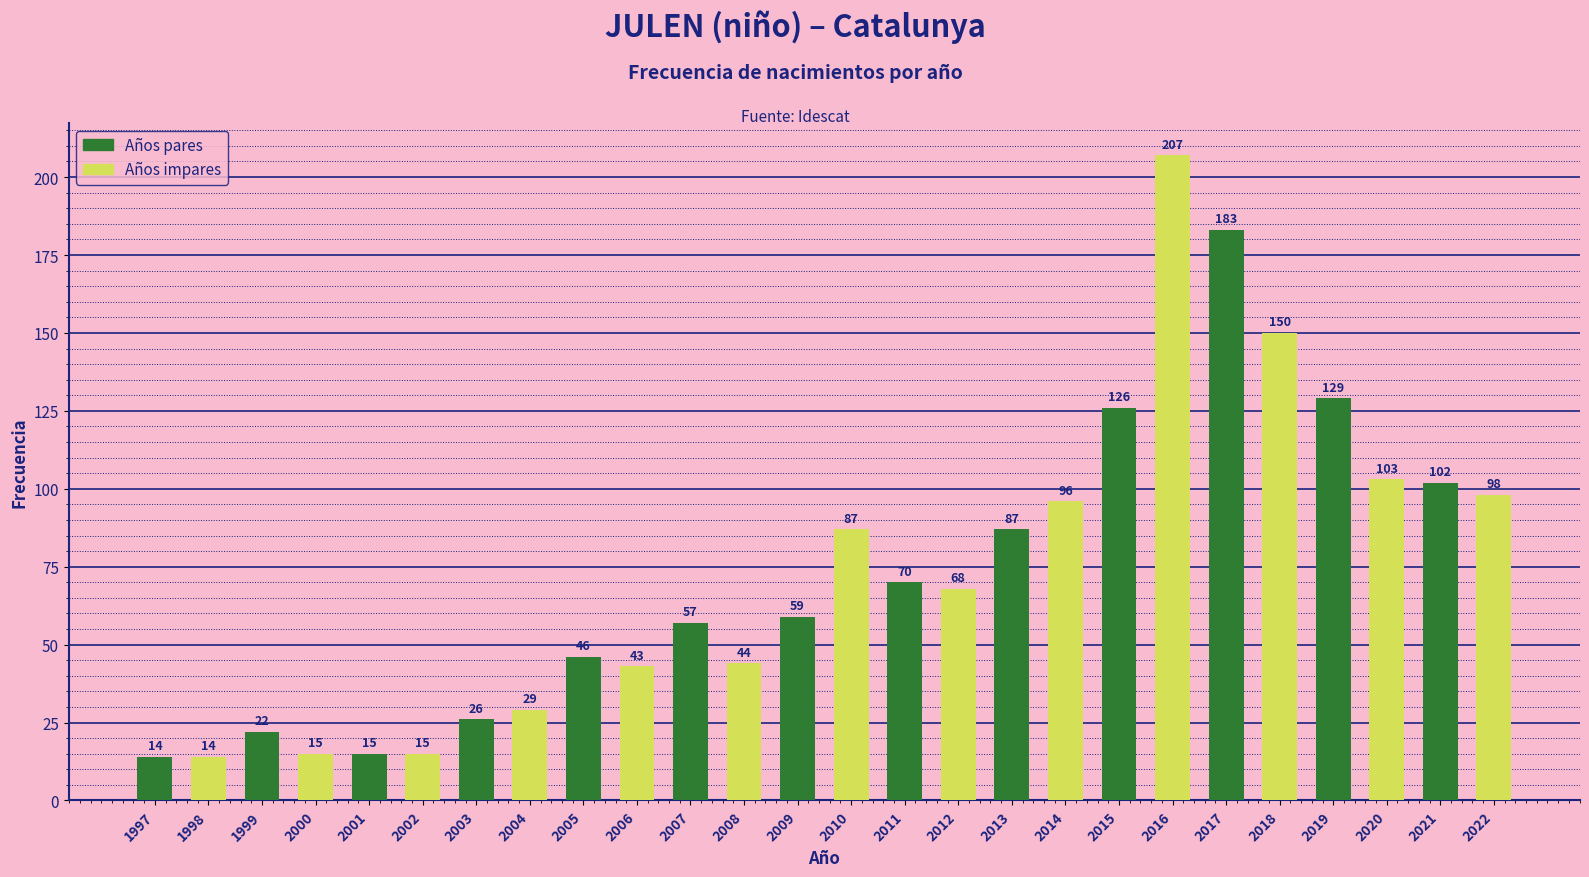

Approximately how many times larger is the value at 2005 compared to 2006?

1.1